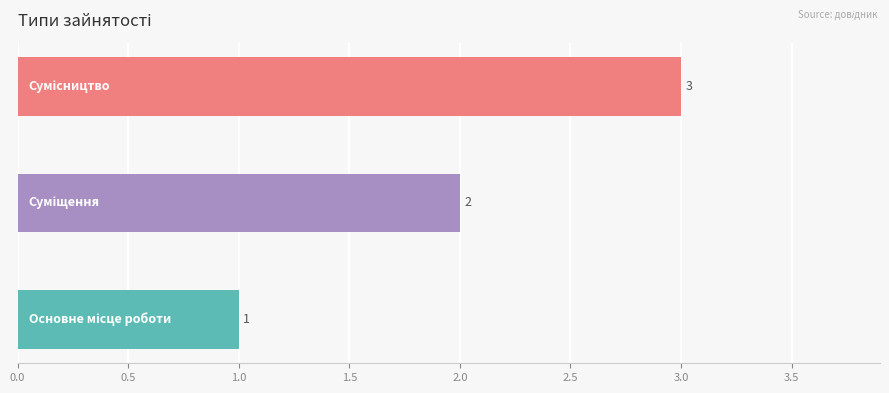

What is the minimum value shown in the chart?

1